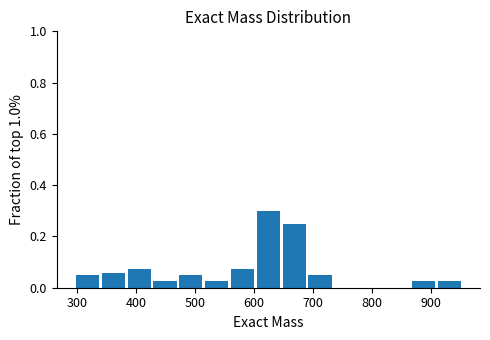

Over which range of the x-axis is the bar tallest?

600 to 650